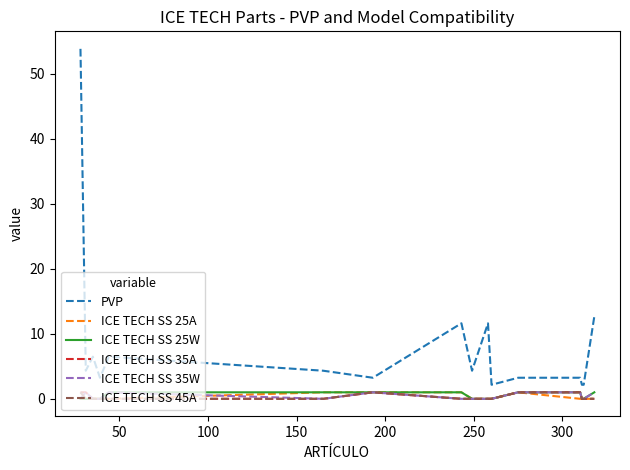

Reading left to right, extract all data points from this chart.

PVP: 53.8	4.3	6.5	3.2	6.5	4.3	3.2	11.6	4.3	11.6	2.2	3.2	3.2	2.2	2.2	12.7
ICE TECH SS 25A: 0.0	0.0	0.0	0.0	0.0	1.0	1.0	1.0	0.0	0.0	0.0	1.0	0.0	0.0	0.0	0.0
ICE TECH SS 25W: 0.0	0.0	0.0	0.0	1.0	1.0	1.0	1.0	0.0	0.0	0.0	1.0	1.0	0.0	0.0	1.0
ICE TECH SS 35A: 1.0	1.0	0.0	0.0	0.0	0.0	1.0	0.0	0.0	0.0	0.0	1.0	1.0	0.0	0.0	0.0
ICE TECH SS 35W: 0.0	1.0	0.0	0.0	1.0	0.0	1.0	0.0	0.0	0.0	0.0	1.0	1.0	0.0	0.0	1.0
ICE TECH SS 45A: 1.0	0.0	0.0	0.0	0.0	0.0	1.0	0.0	0.0	0.0	0.0	1.0	1.0	0.0	0.0	0.0